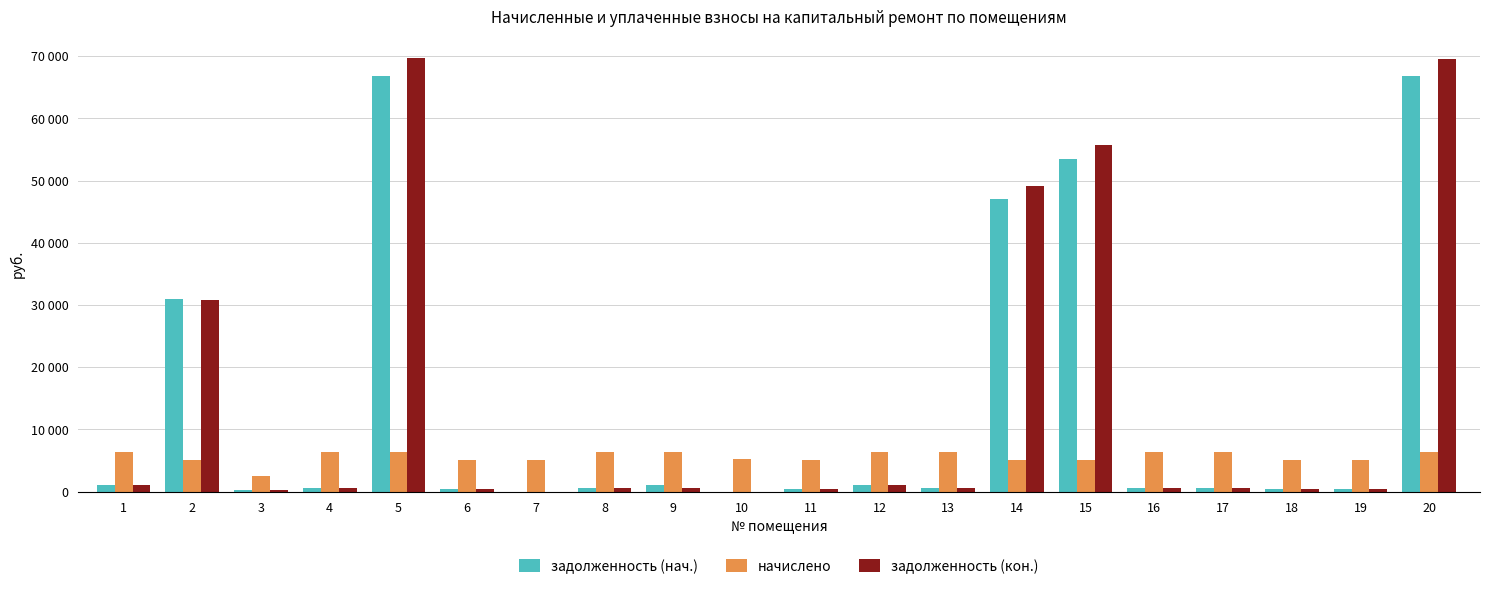

Reading left to right, list all the values displayed in this chart.

задолженность (нач.): 1=1068.9	2=30989.3	3=210.6	4=534.4	5=66893.8	6=422.9	7=0.0	8=534.2	9=1070.6	10=0.0	11=425.2	12=1067.5	13=534.4	14=47101.1	15=53557.3	16=533.6	17=534.4	18=422.9	19=427.9	20=66788.7
начислено: 1=6413.3	2=5054.2	3=2527.1	4=6413.3	5=6413.3	6=5074.3	7=5134.7	8=6403.2	9=6413.3	10=5255.5	11=5134.7	12=6403.2	13=6413.3	14=5074.3	15=5134.7	16=6403.2	17=6413.3	18=5074.3	19=5134.7	20=6403.2
задолженность (кон.): 1=1106.3	2=30757.6	3=212.7	4=534.4	5=69656.1	6=422.9	7=0.0	8=532.6	9=534.6	10=0.0	11=424.9	12=1067.2	13=534.4	14=49201.1	15=55769.0	16=533.6	17=534.4	18=422.9	19=427.9	20=69546.7